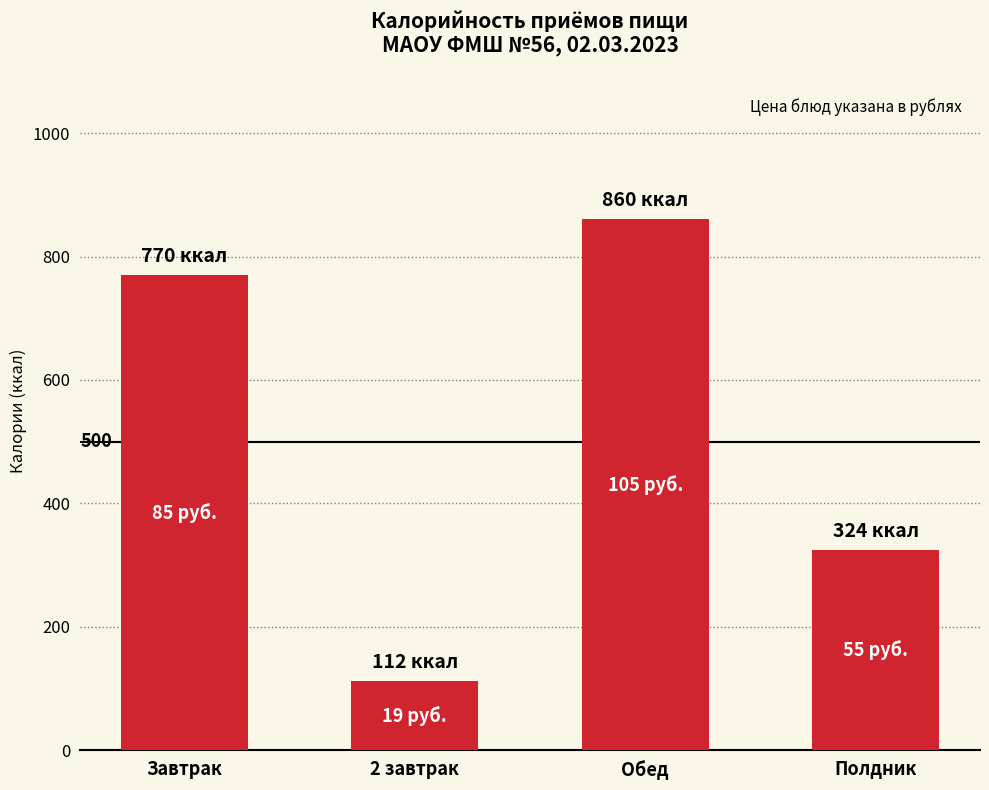

What is the change in value from Завтрак to Полдник?

-446.0